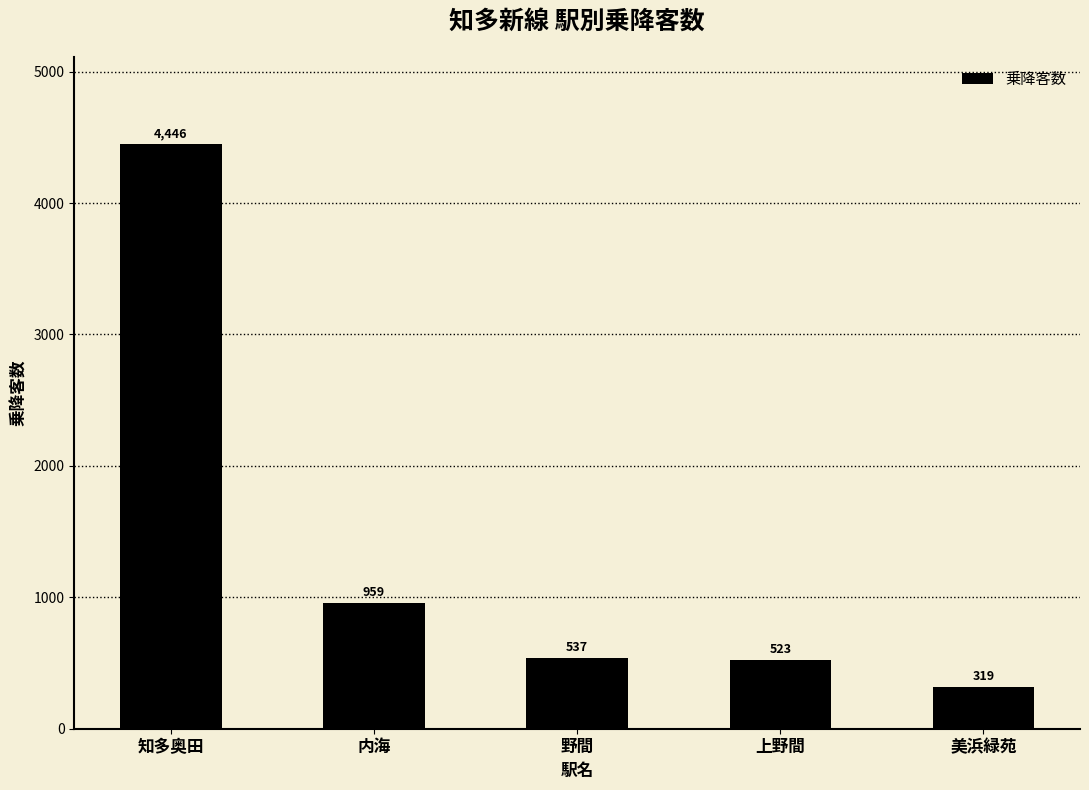

Reading left to right, extract all data points from this chart.

4446	959	537	523	319